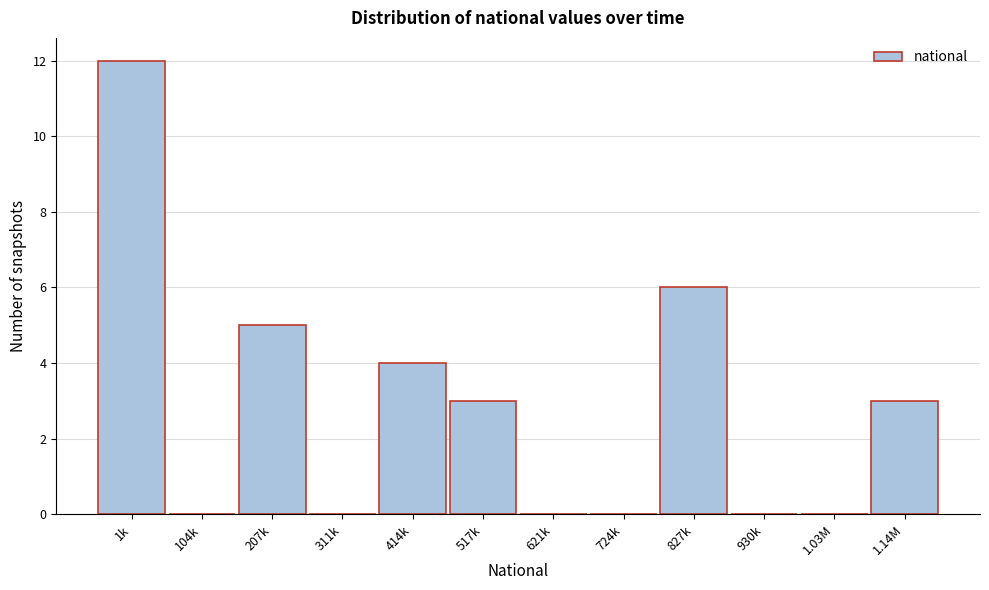

Reading right to left, transcribe all the data shown in this chart.

1.14M=3	1.03M=0	930k=0	827k=6	724k=0	621k=0	517k=3	414k=4	311k=0	207k=5	104k=0	1k=12